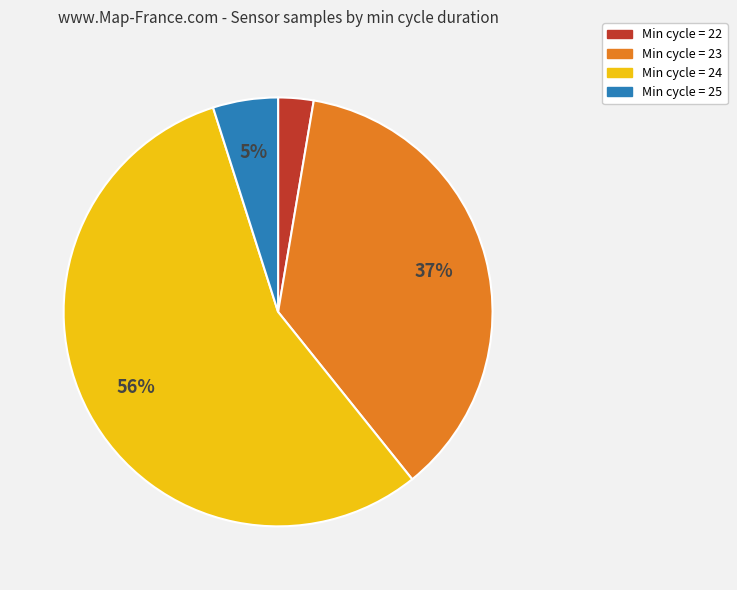

Combined, do Min cycle = 24 and Min cycle = 23 account for over 50%?

Yes